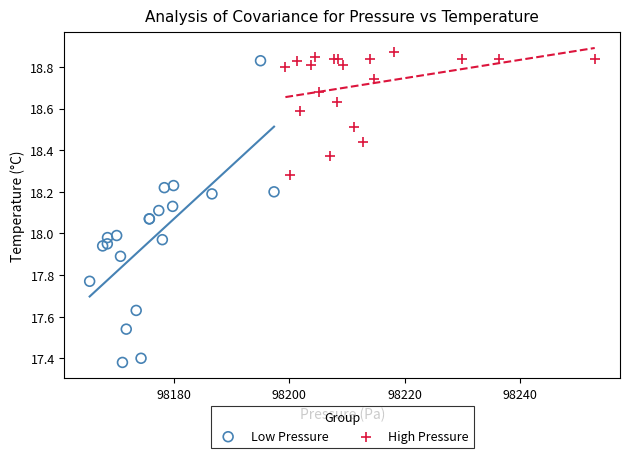

Which series contains the lowest Y value?

Low Pressure